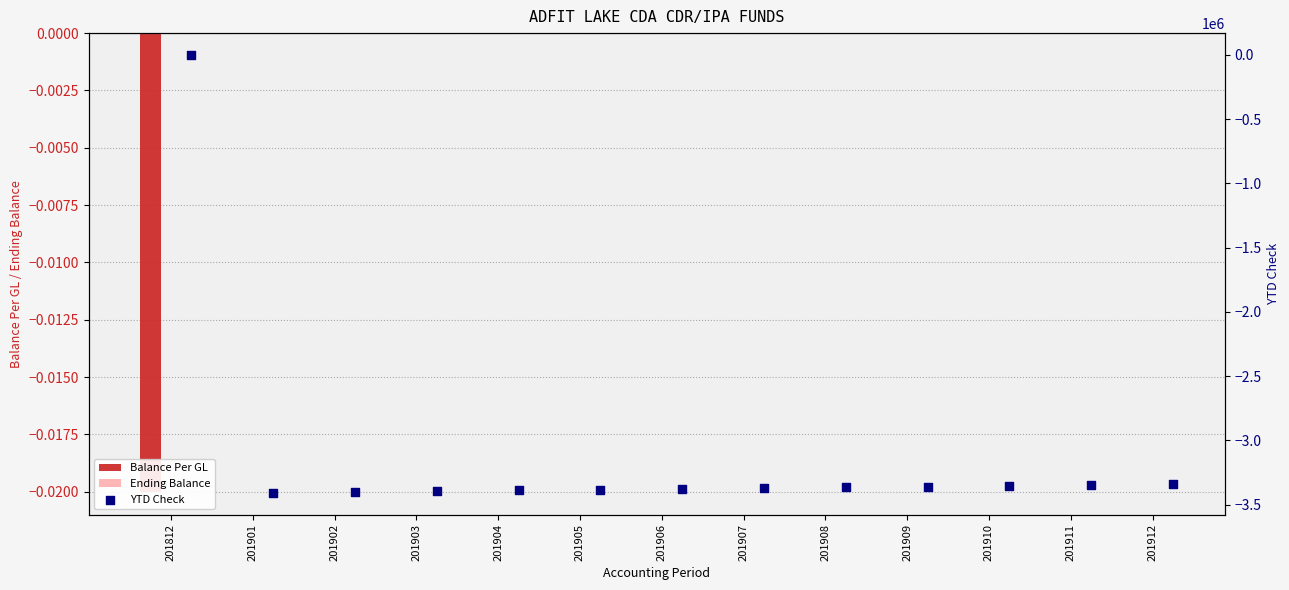

Is the value of Ending Balance at 201902 greater than the value of Balance Per GL at 201903?

No